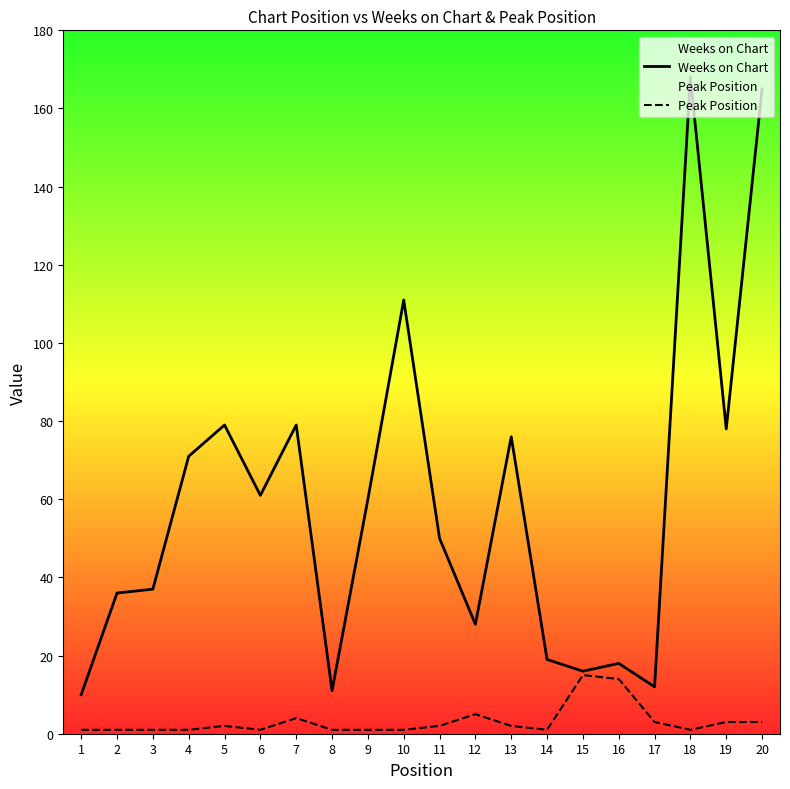

At which category does the chart reach its minimum across all series?

1